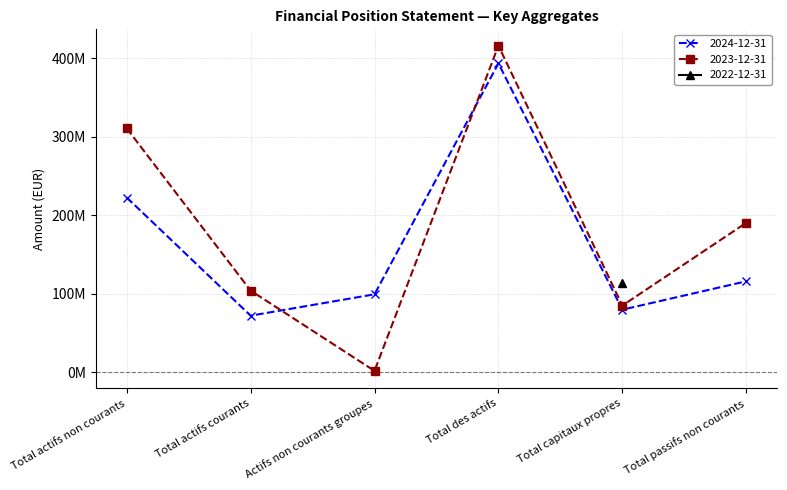

At which label is 2024-12-31 closest to 232830500?

Total actifs non courants